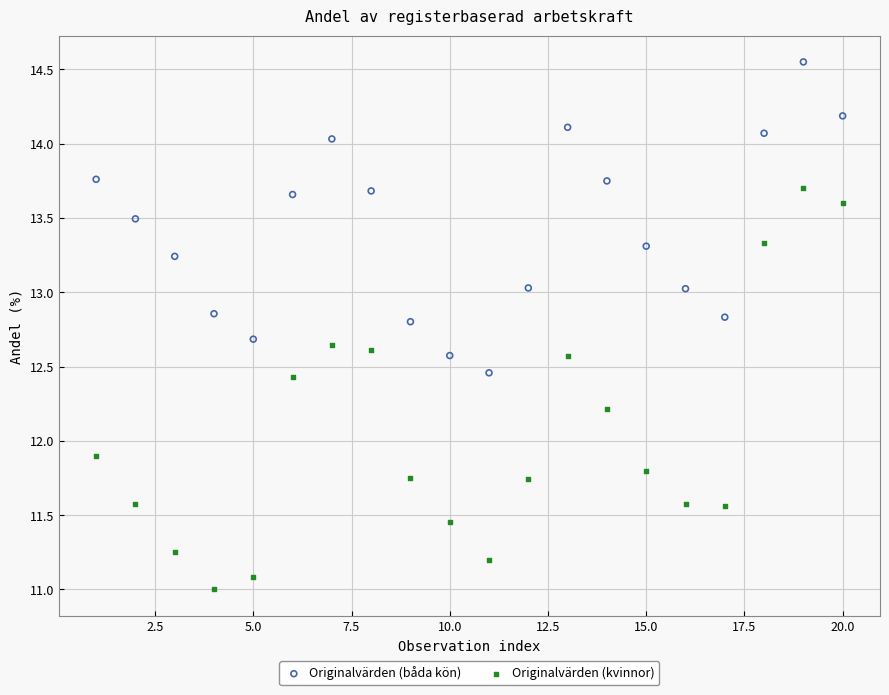

Which series contains the highest Y value?

Originalvärden (båda kön)